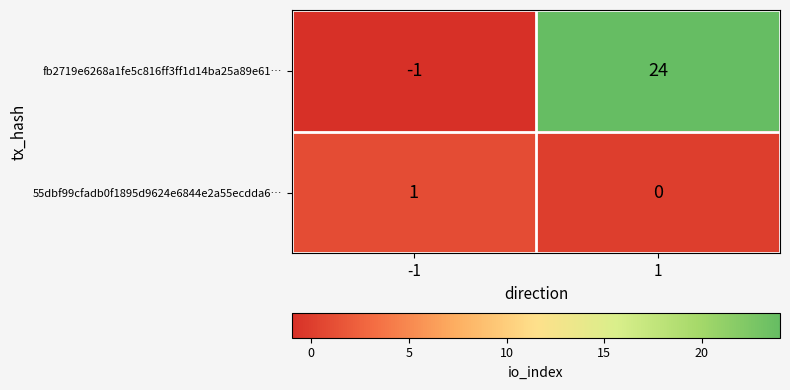

Rank the series by their average value, from lowest to highest.

55dbf99cfadb0f1895d9624e6844e2a55ecdda6…, fb2719e6268a1fe5c816ff3ff1d14ba25a89e61…